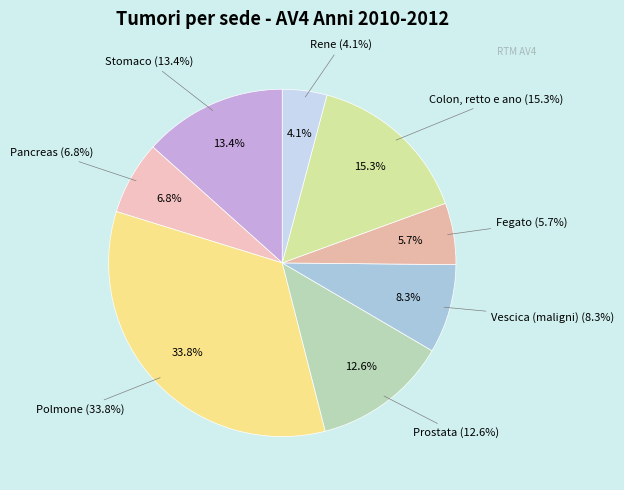

To the nearest percent, what portion does Vescica (maligni) represent?

8%